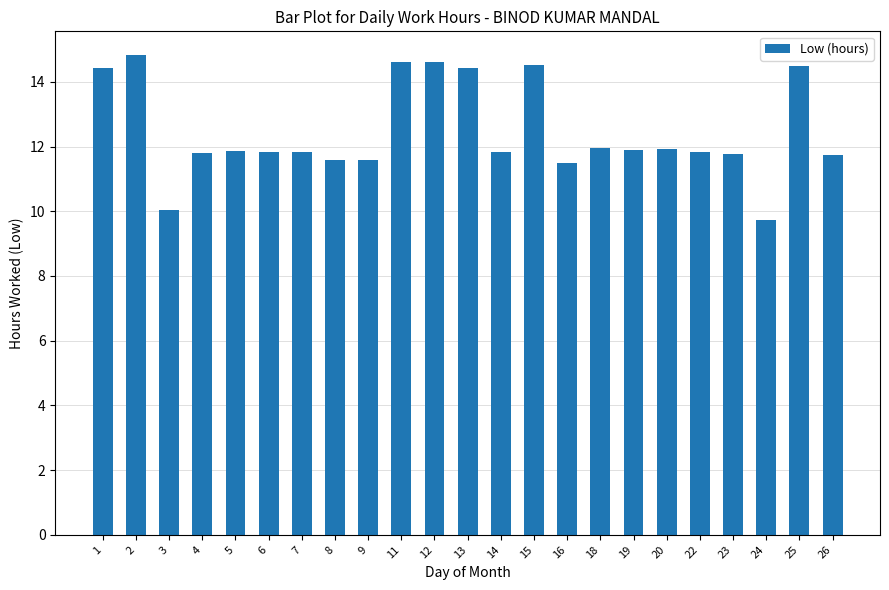

What is the sum of the values at 13 and 5?

26.3